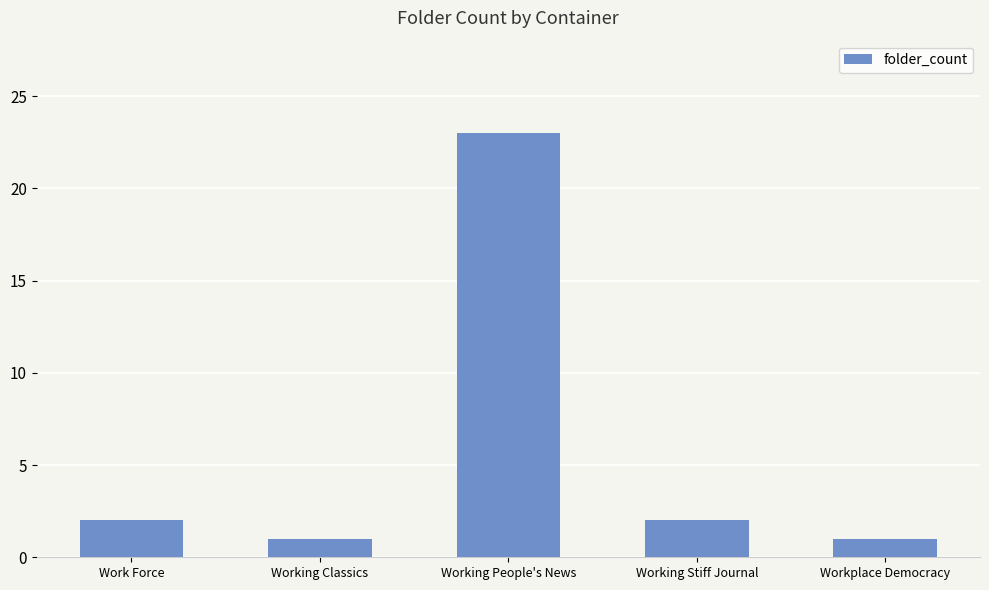

Reading right to left, extract all data points from this chart.

1	2	23	1	2